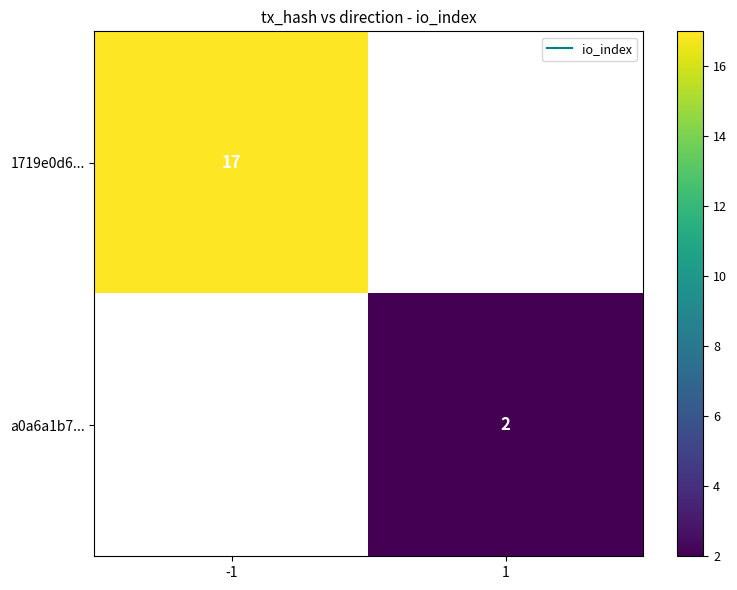

How many values in 1719e0d6... are above zero?

1